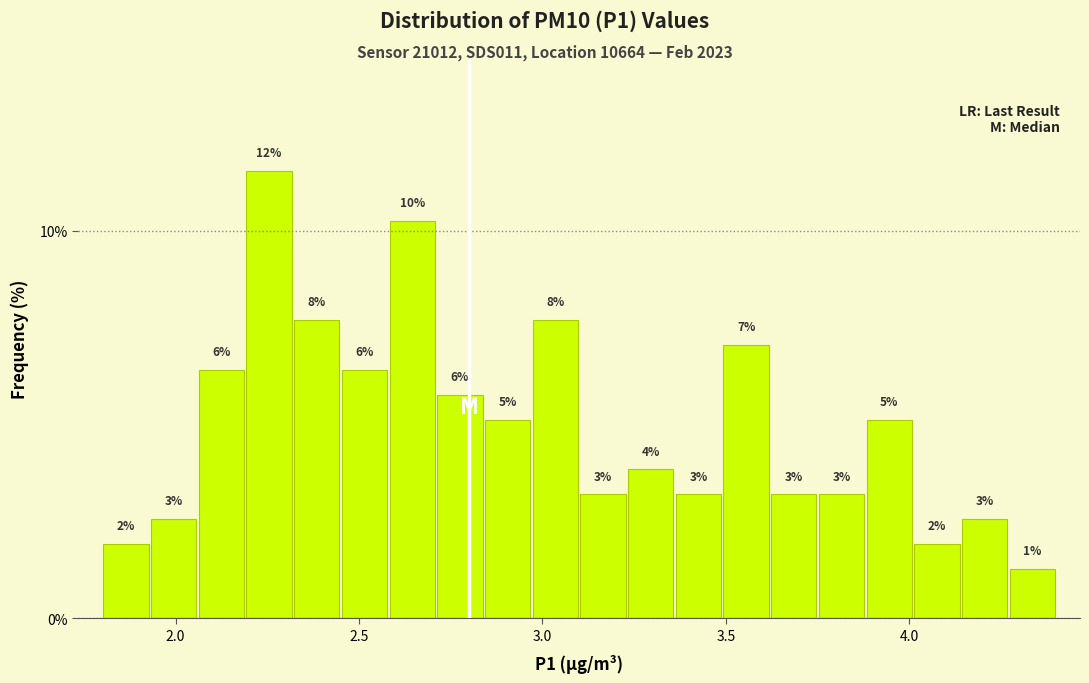

Around what value on the x-axis is the tallest bar? Give the approximate position of its centre, as read against the axis.

2.25